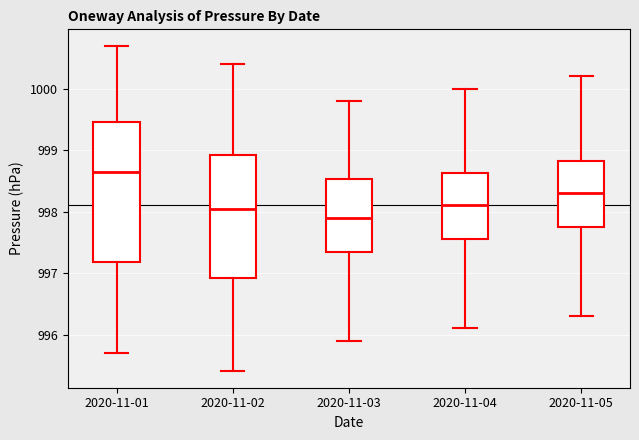

Reading left to right, transcribe this box plot: for each box, give where its median line is, the range the box spans, and where its two whiskers end, as read against the y-axis. The values are not printed on the chart, so give them approximately, as read against the axis.

2020-11-01: median 998.7, box 997.2 to 999.5, whiskers 995.7 to 1000.7
2020-11-02: median 998.1, box 996.9 to 998.9, whiskers 995.4 to 1000.4
2020-11-03: median 997.9, box 997.4 to 998.5, whiskers 995.9 to 999.8
2020-11-04: median 998.1, box 997.6 to 998.6, whiskers 996.1 to 1000.0
2020-11-05: median 998.3, box 997.8 to 998.8, whiskers 996.3 to 1000.2